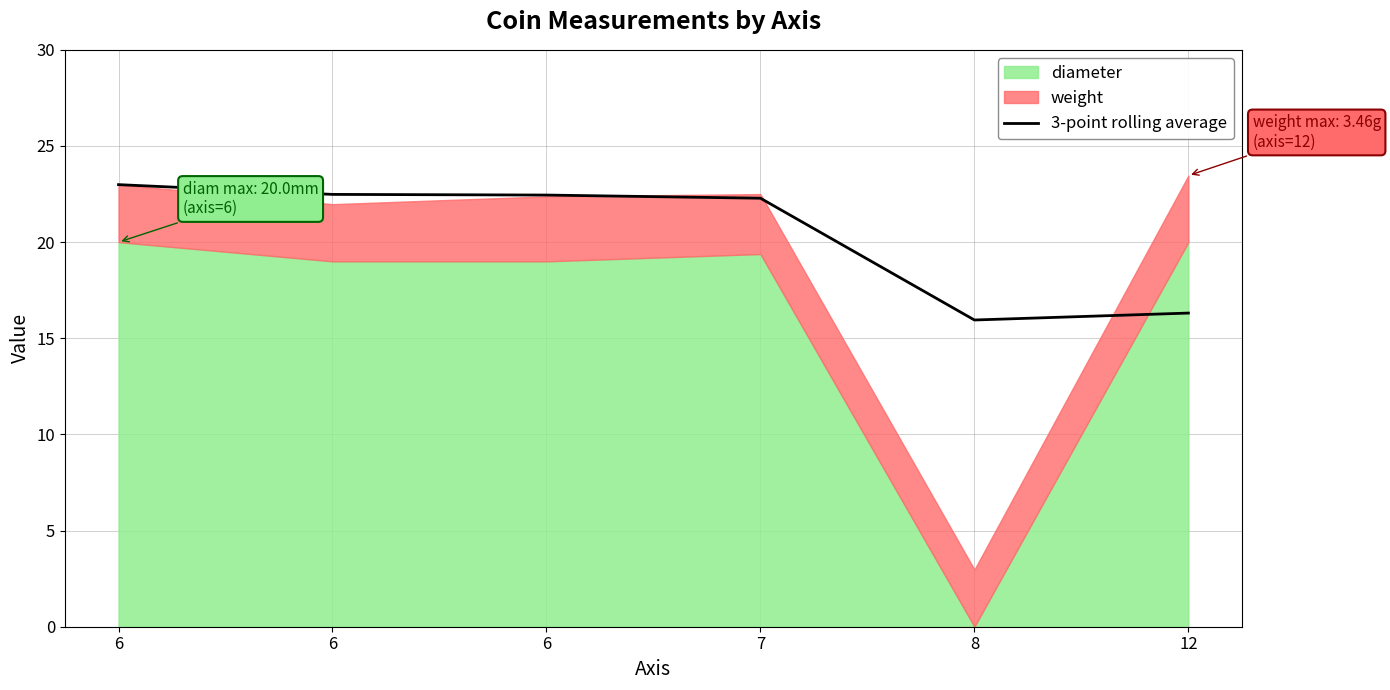

List the labels in order of value, largest first.

6, 6, 6, 7, 12, 8